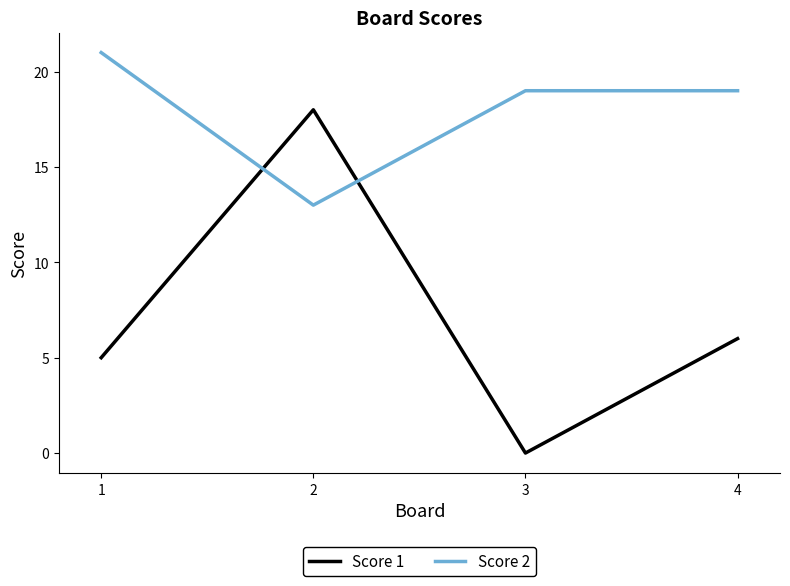

True or false: Score 1 has more than 2 points higher than both neighbors.

False